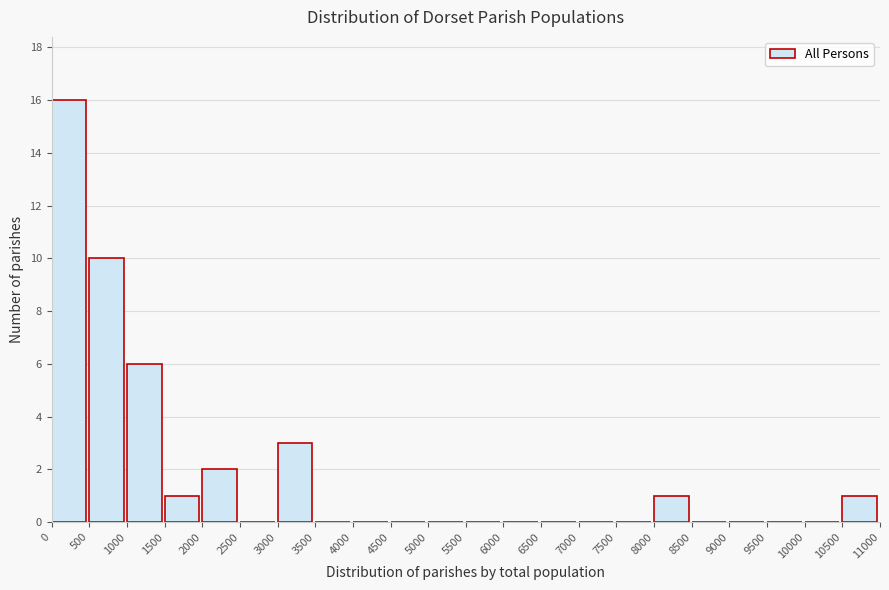

Reading left to right, transcribe this chart: for each bar, give the range it covers on the x-axis and its height. The values are not printed on the chart, so give them approximately, as read against the axis.

0 to 500: 16
500 to 1000: 10
1000 to 1500: 6
1500 to 2000: 1
2000 to 2500: 2
2500 to 3000: 0
3000 to 3500: 3
3500 to 4000: 0
4000 to 4500: 0
4500 to 5000: 0
5000 to 5500: 0
5500 to 6000: 0
6000 to 6500: 0
6500 to 7000: 0
7000 to 7500: 0
7500 to 8000: 0
8000 to 8500: 1
8500 to 9000: 0
9000 to 9500: 0
9500 to 10000: 0
10000 to 10500: 0
10500 to 11000: 1